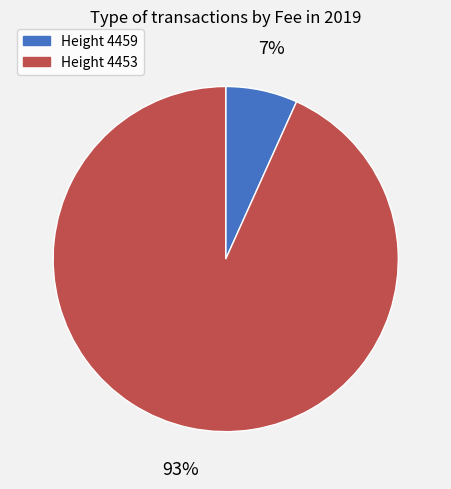

To the nearest percent, what is the average slice percentage?

50%